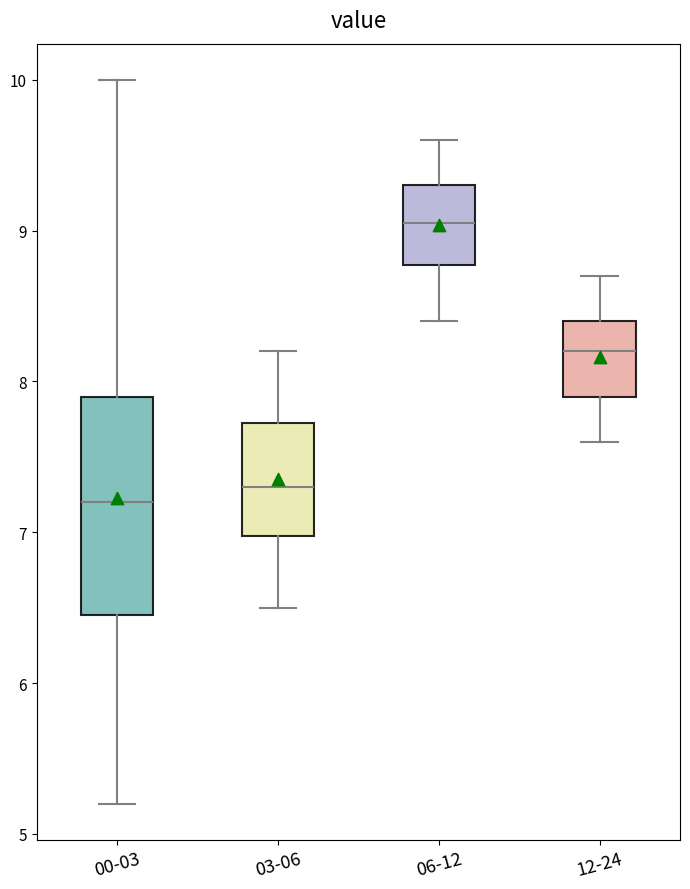

Where does the median line of the box for 03-06 sit on the y-axis? The values are not printed on the chart, so give them approximately, as read against the axis.

7.3